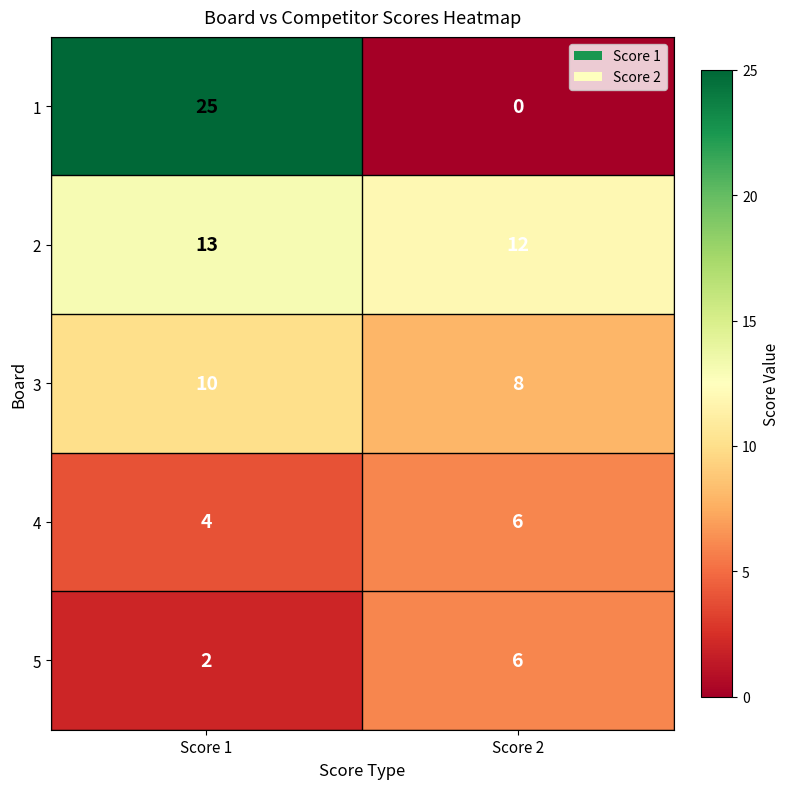

Is the value of 4 at Score 2 greater than the value of 5 at Score 1?

Yes